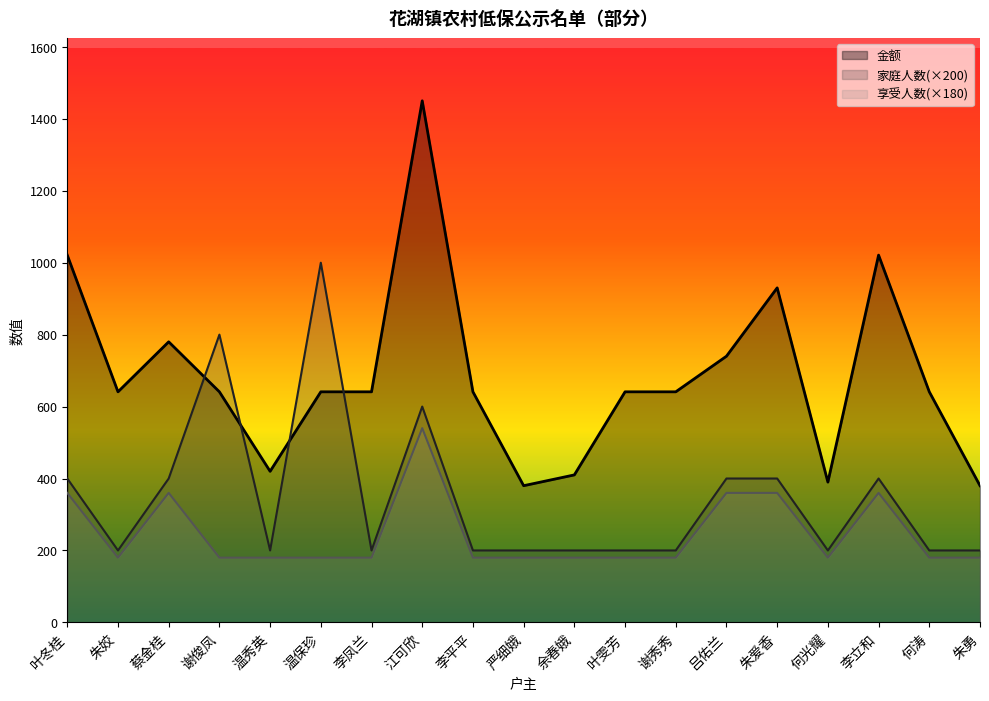

Which label corresponds to the smallest value in the chart?

朱姣